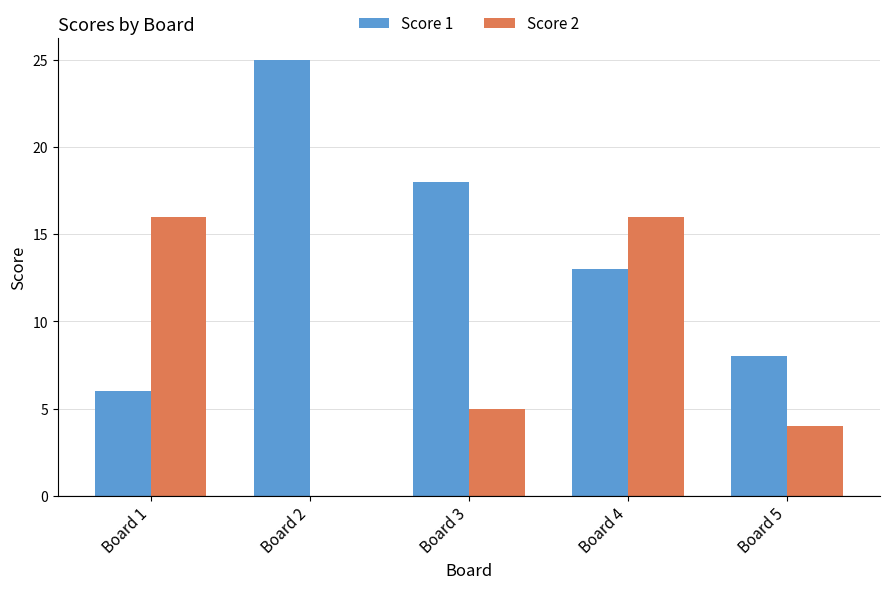

Reading left to right, what are all the values shown in this chart?

Score 1: 6	25	18	13	8
Score 2: 16	0	5	16	4